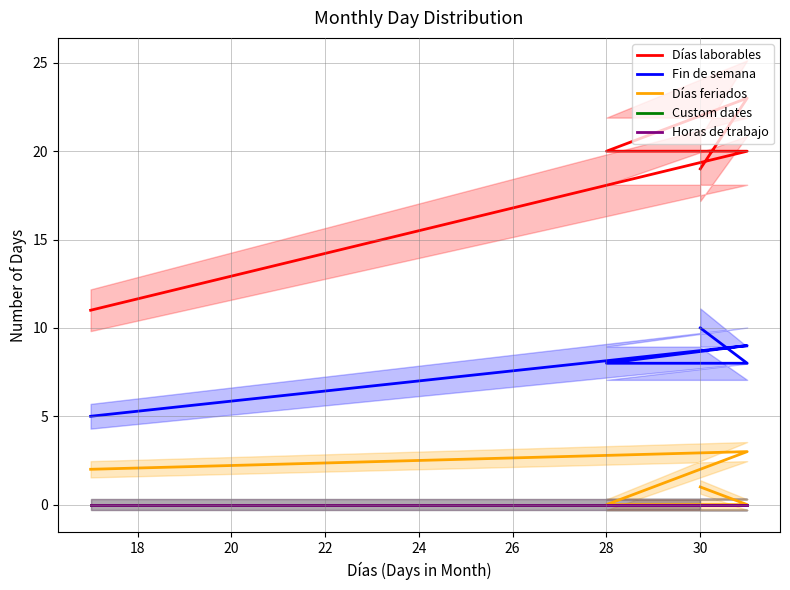

Which series has the largest range (max minus min)?

Días laborables